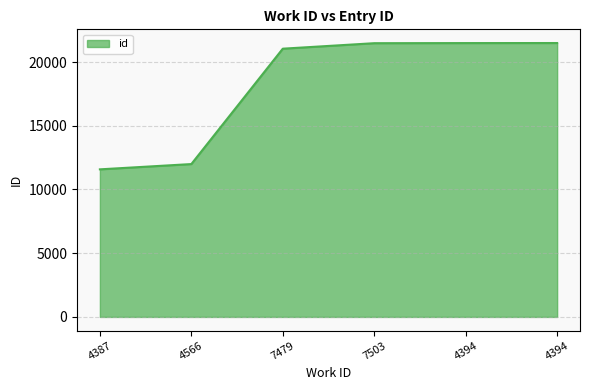

How many categories are shown in the chart?

6